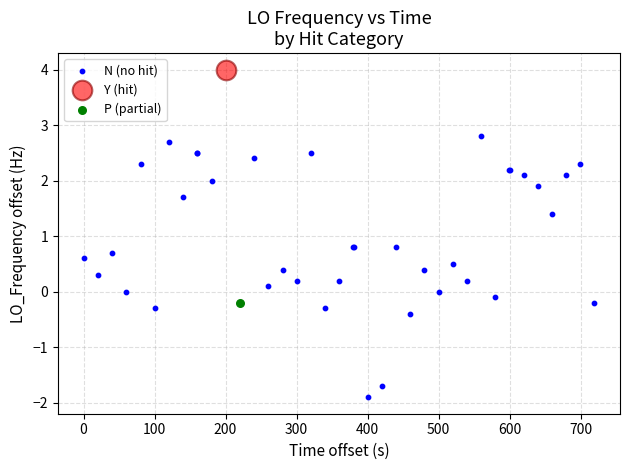

What are all the series names shown in the legend?

N (no hit), Y (hit), P (partial)